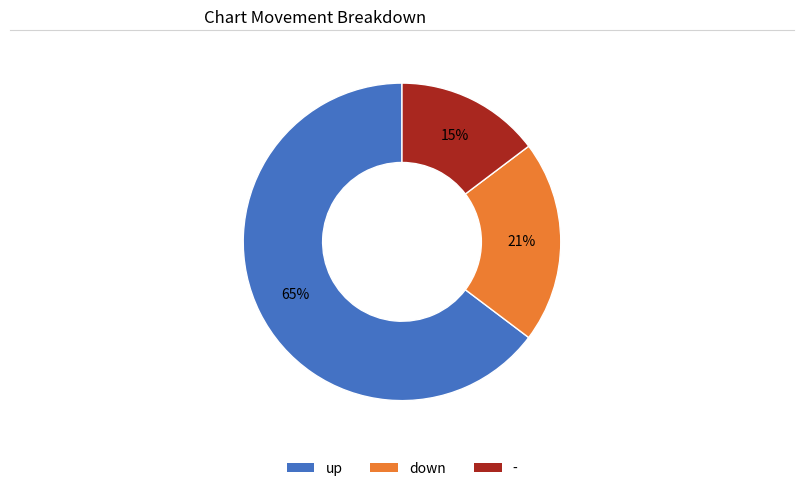

Is the sum of down and up greater than half?

Yes